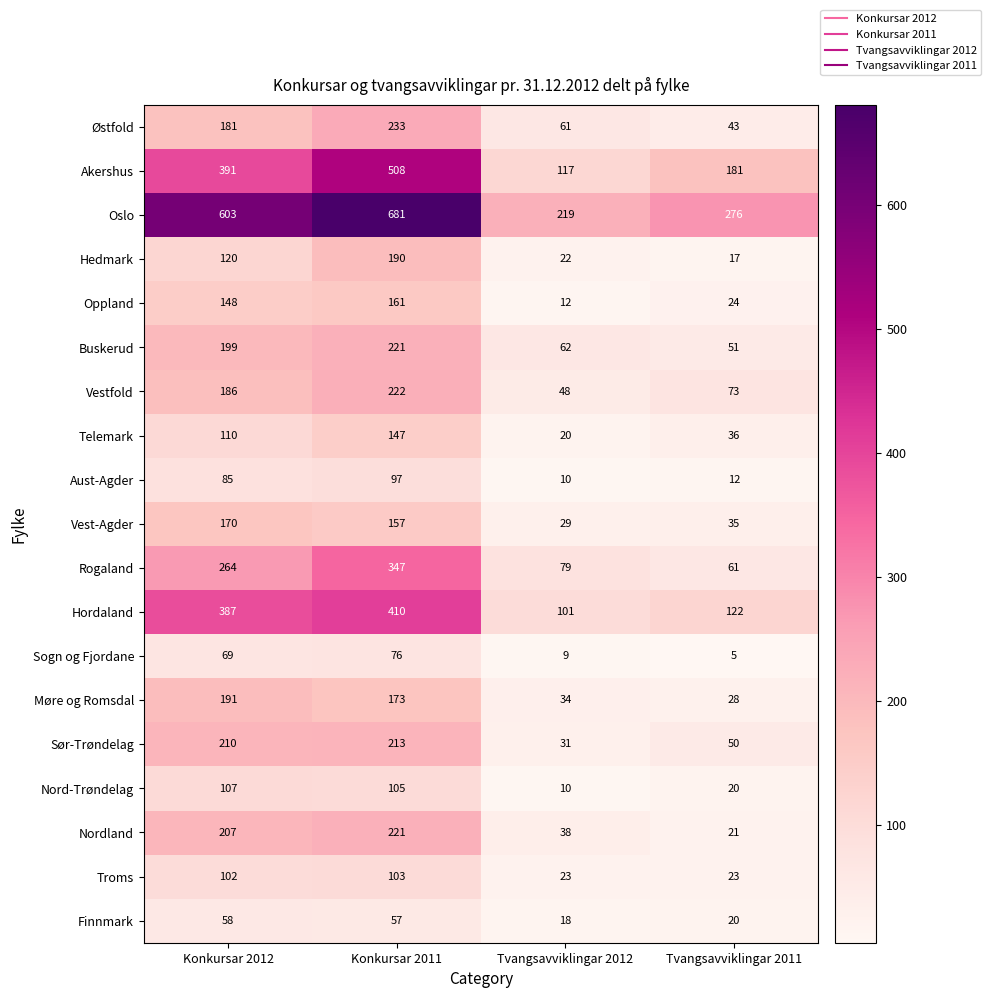

Which category has the highest value across all series?

Konkursar 2011